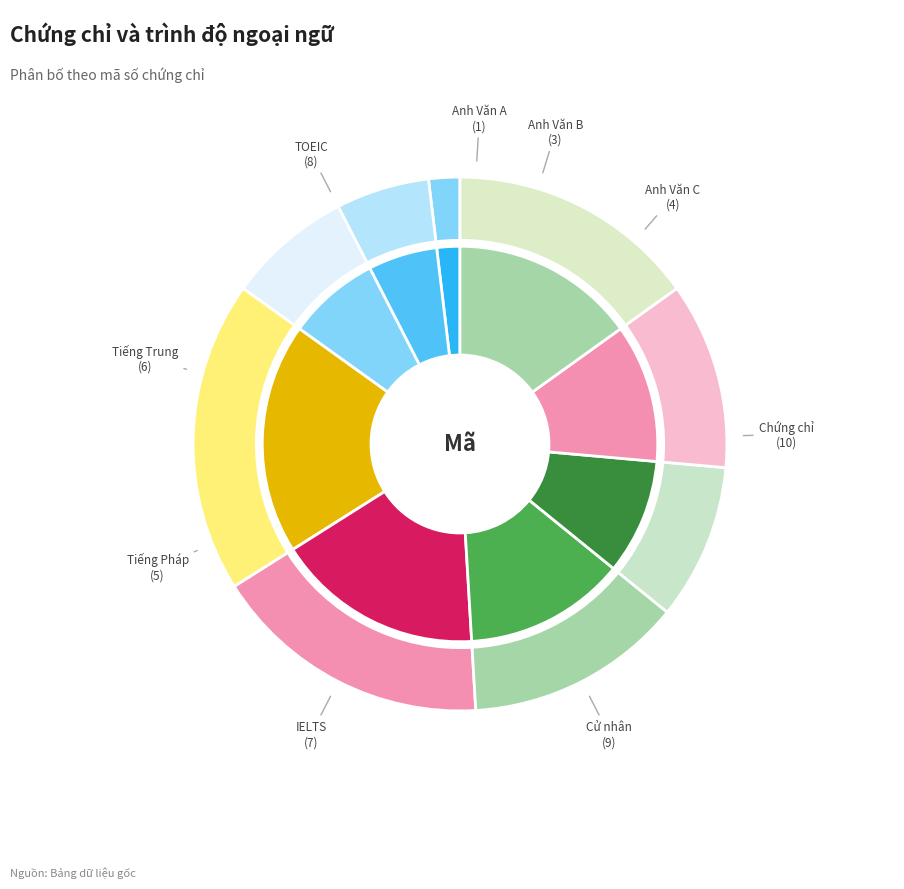

The Anh Văn A slice represents 11% of the pie. True or false?

False